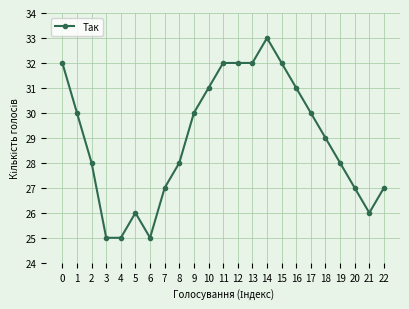

Reading left to right, what are all the values shown in this chart?

32	30	28	25	25	26	25	27	28	30	31	32	32	32	33	32	31	30	29	28	27	26	27